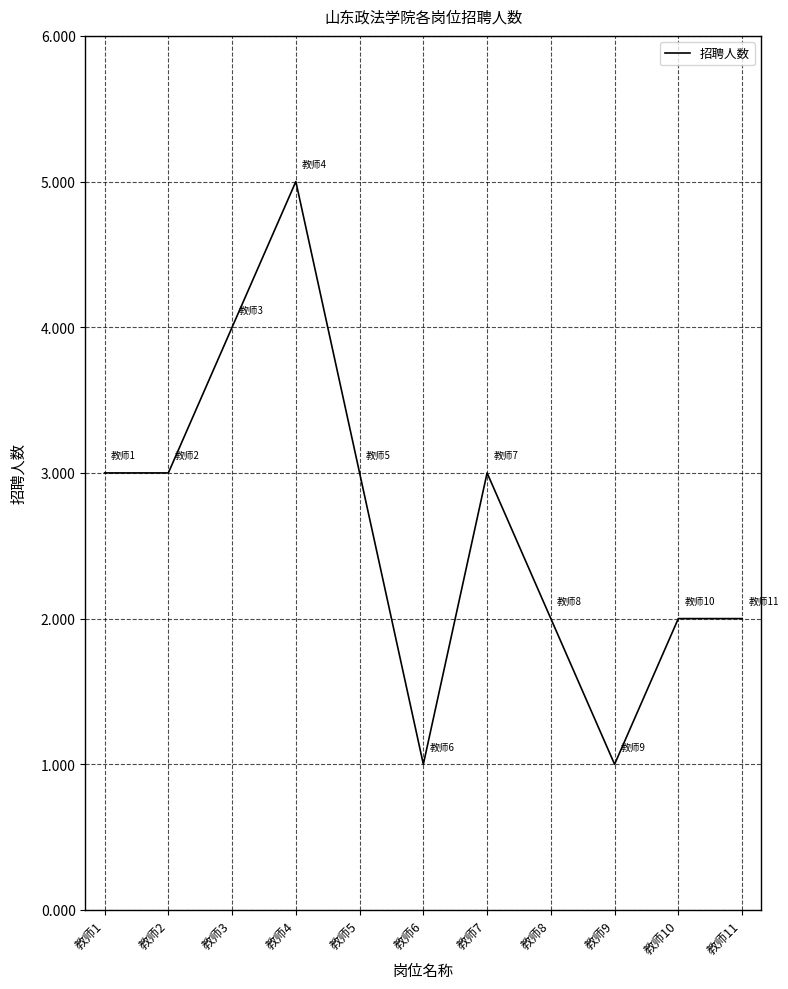

The chart shows a value of 5 at 教师1. True or false?

False